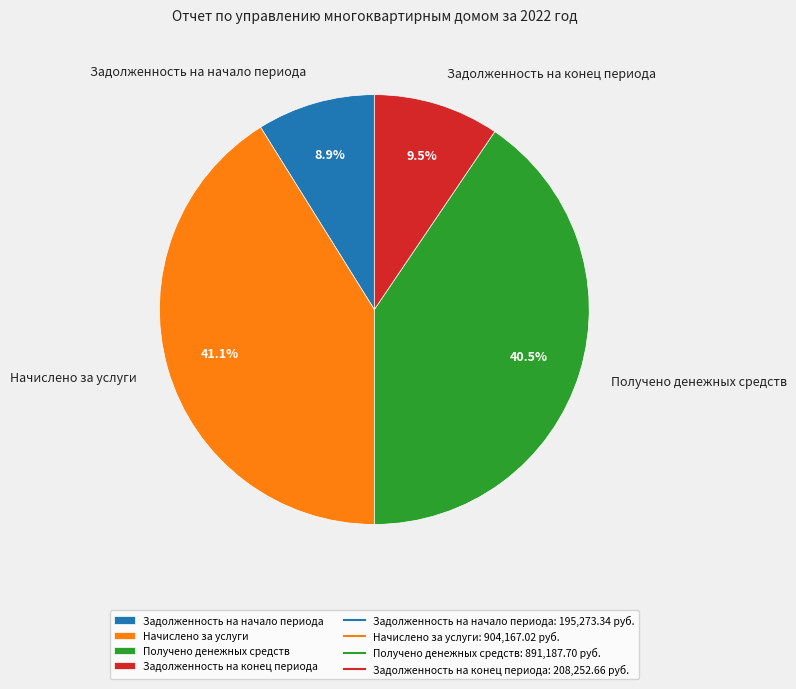

How many segments does this pie chart have?

4